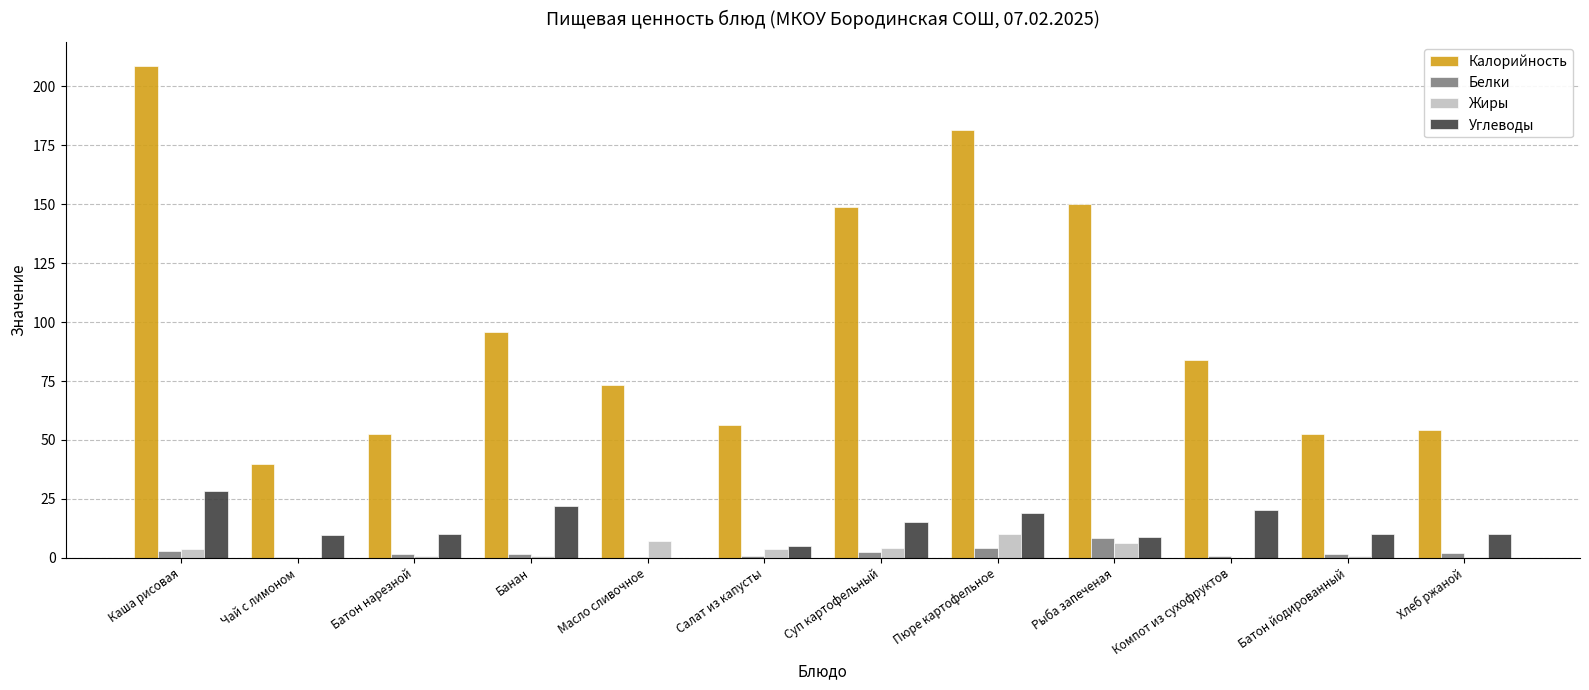

Which category has the highest value across all series?

Каша рисовая